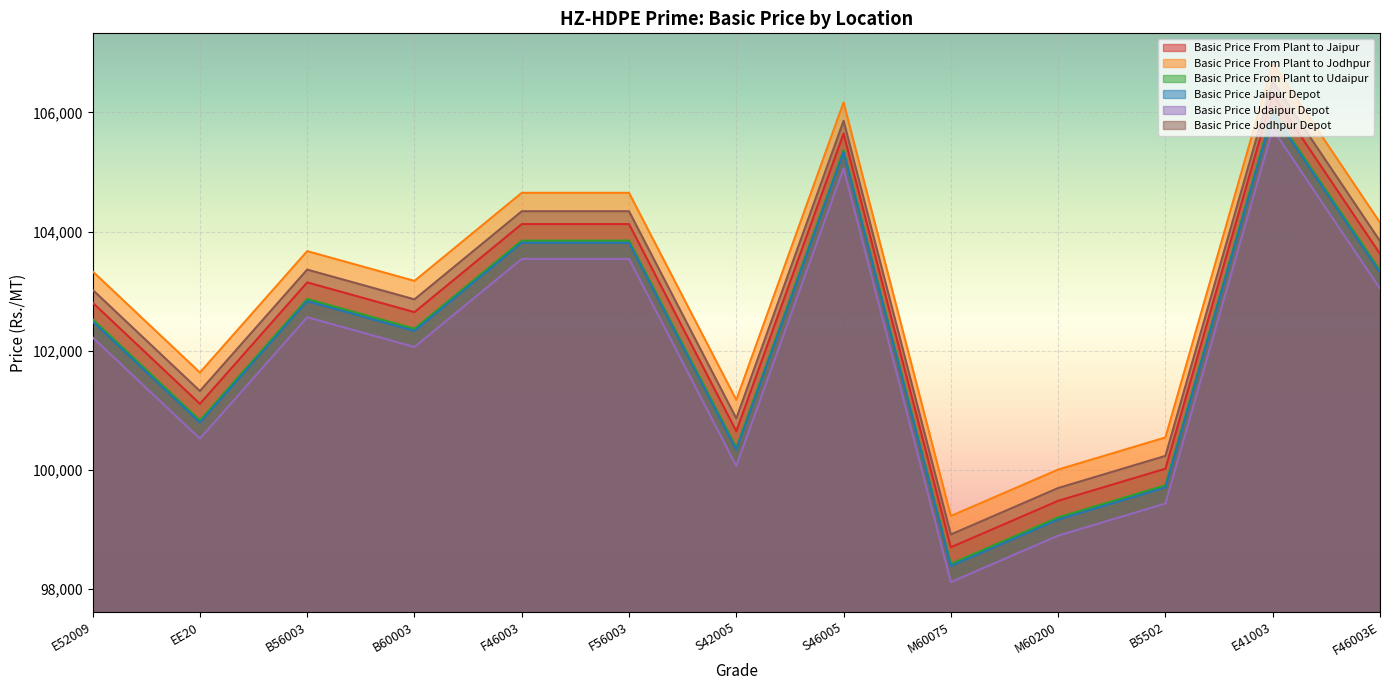

True or false: Basic Price From Plant to Udaipur has a value of 149867 at B60003.

False